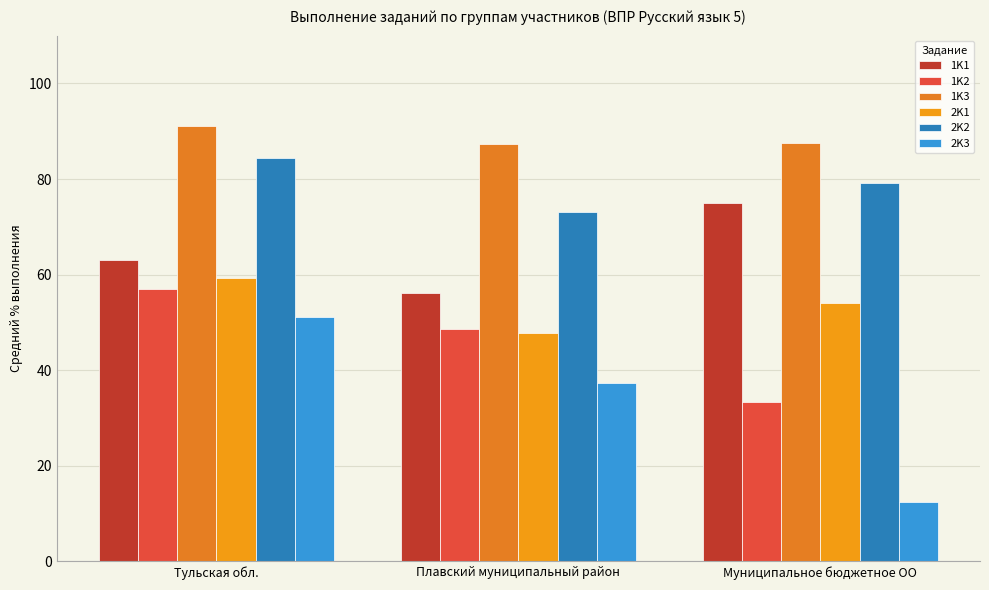

What is the label of the 2nd bar from the left?

Плавский муниципальный район